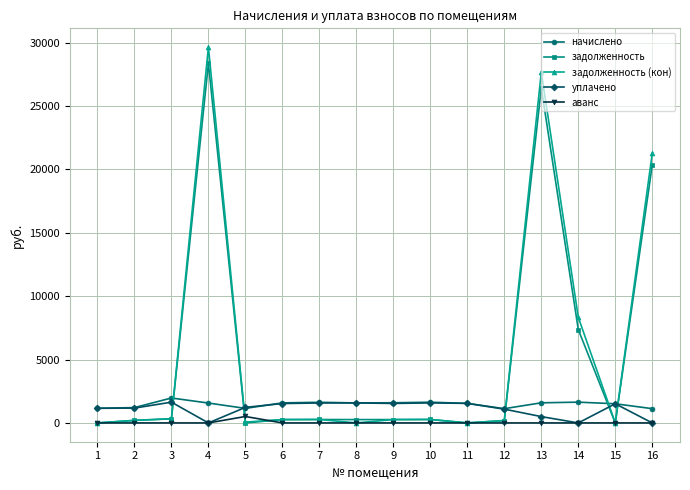

Which series has the widest spread of values?

задолженность (кон)